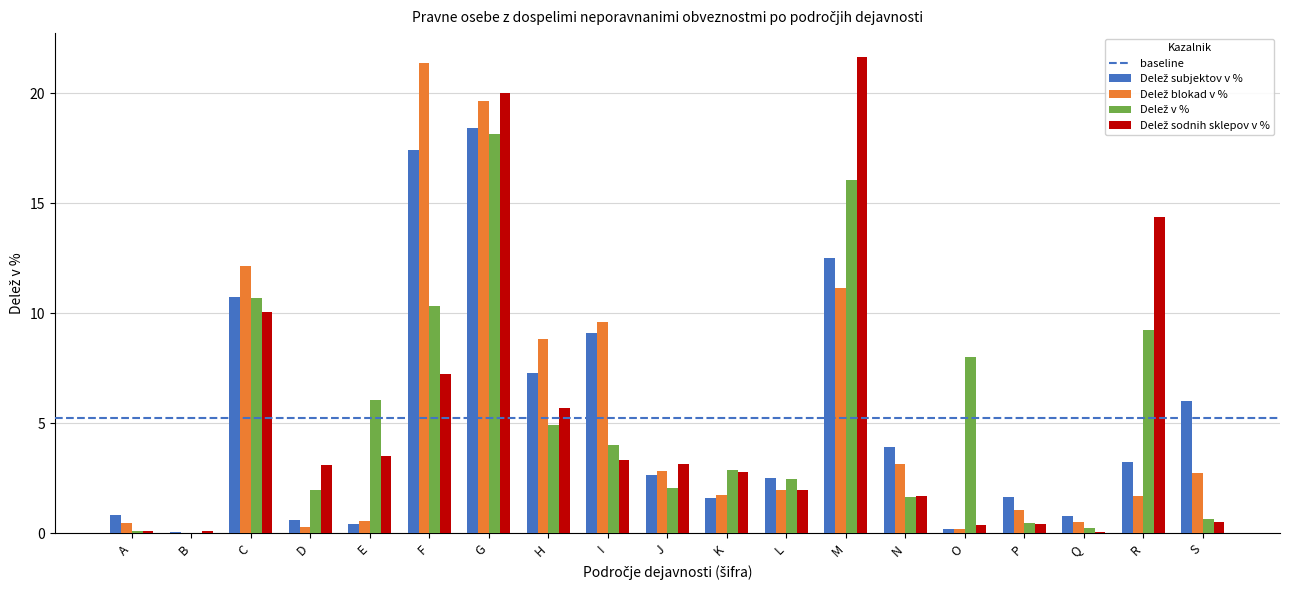

What is the greatest value displayed?

21.6